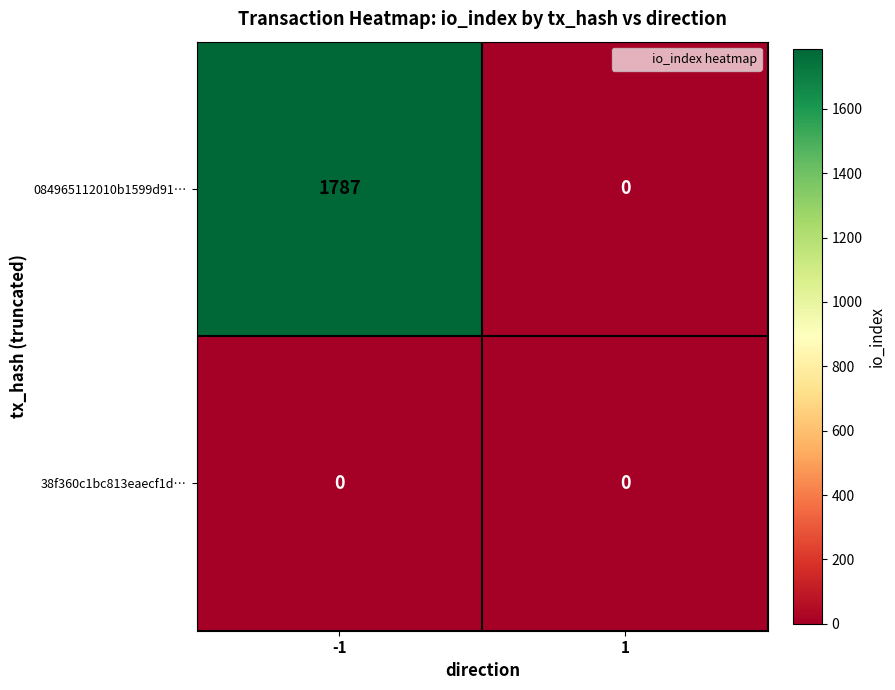

What is the difference between the 084965112010b1599d91… values at 1 and -1?

1787